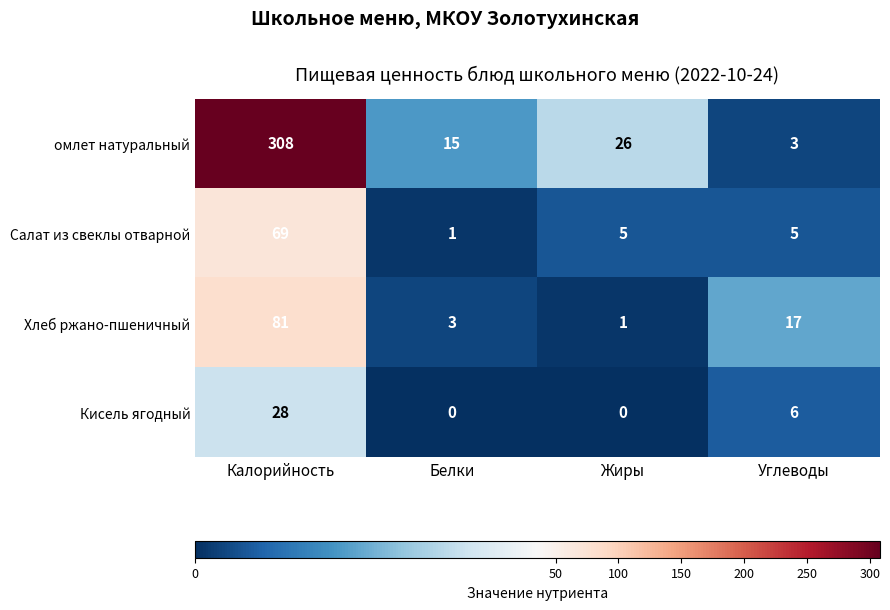

Where does the омлет натуральный series first go above 26?

Калорийность